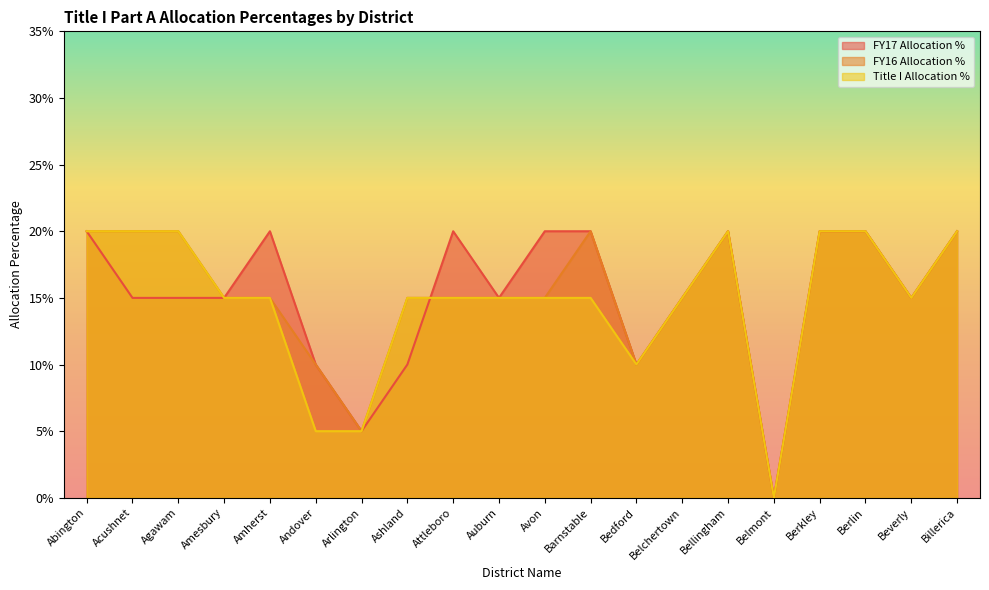

Does the chart have visible grid lines?

No